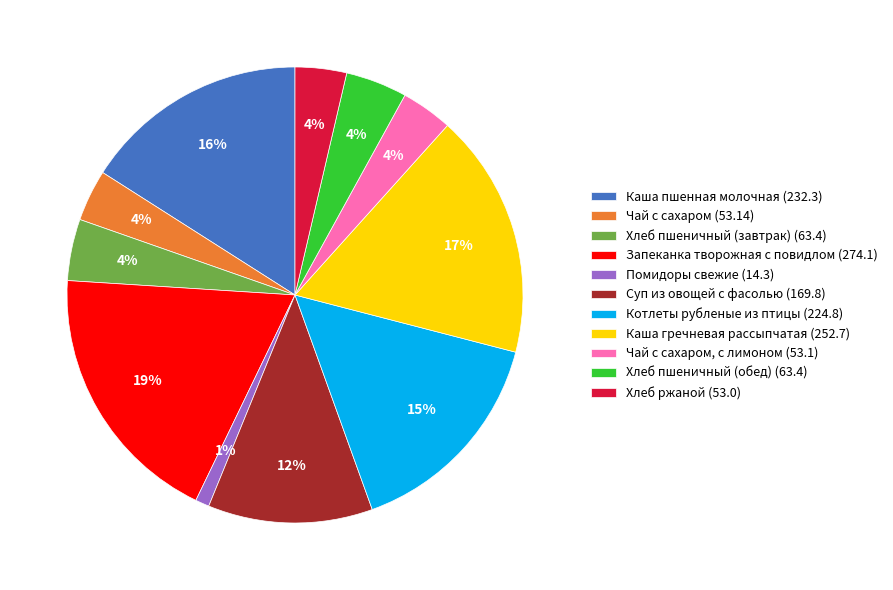

Which category has the biggest portion of the pie?

Запеканка творожная с повидлом (274.1)